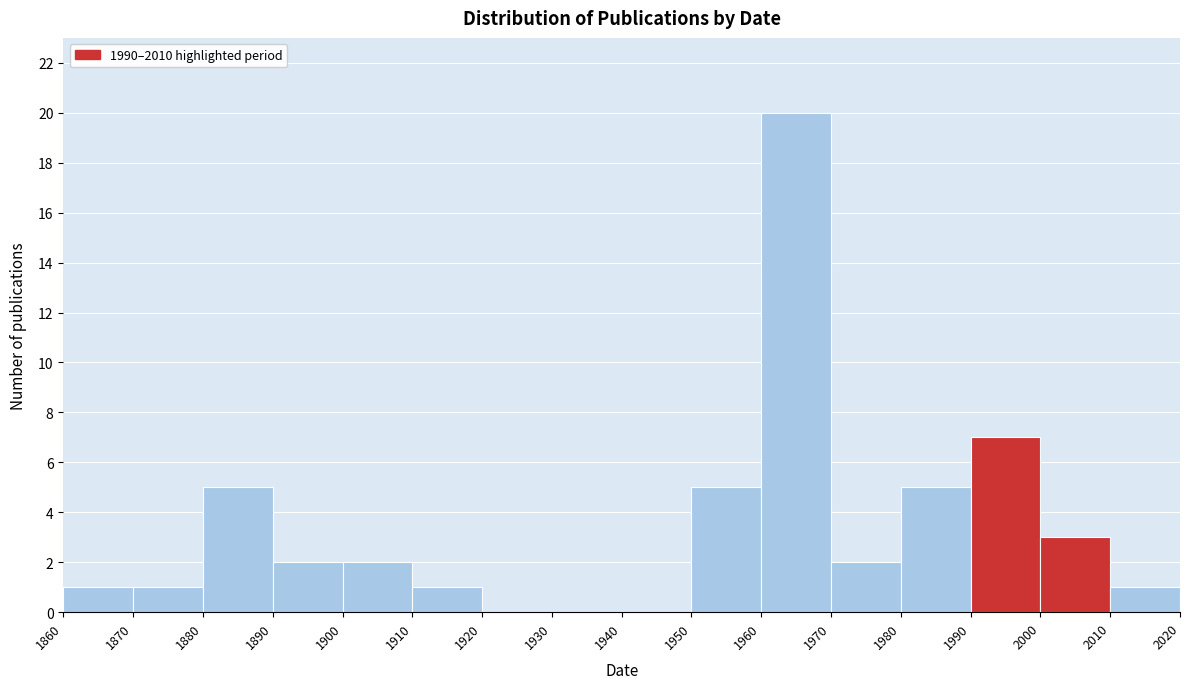

Reading left to right, transcribe this chart: for each bar, give the range it covers on the x-axis and its height. The values are not printed on the chart, so give them approximately, as read against the axis.

1860 to 1870: 1
1870 to 1880: 1
1880 to 1890: 5
1890 to 1900: 2
1900 to 1910: 2
1910 to 1920: 1
1920 to 1930: 0
1930 to 1940: 0
1940 to 1950: 0
1950 to 1960: 5
1960 to 1970: 20
1970 to 1980: 2
1980 to 1990: 5
1990 to 2000: 7
2000 to 2010: 3
2010 to 2020: 1